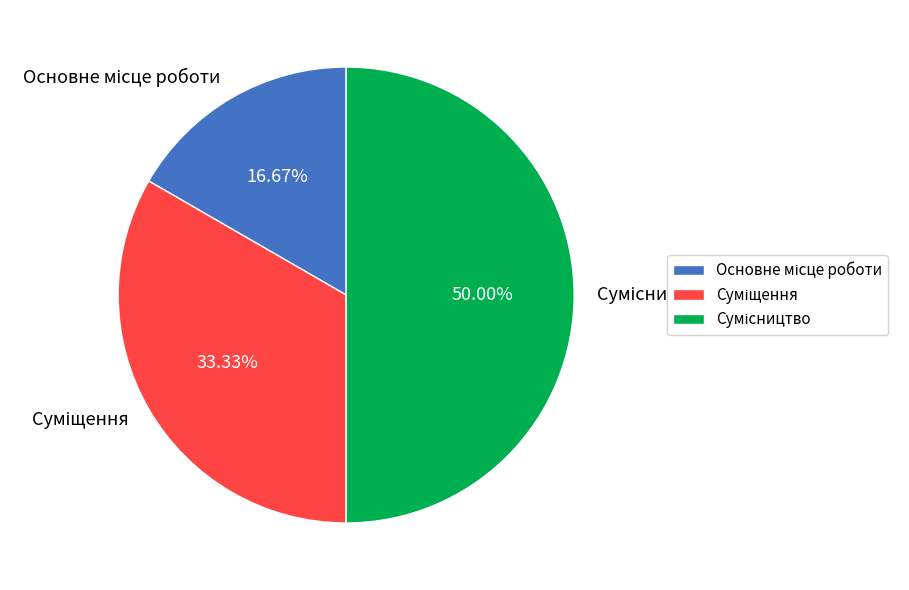

Which slice is the smallest?

Основне місце роботи